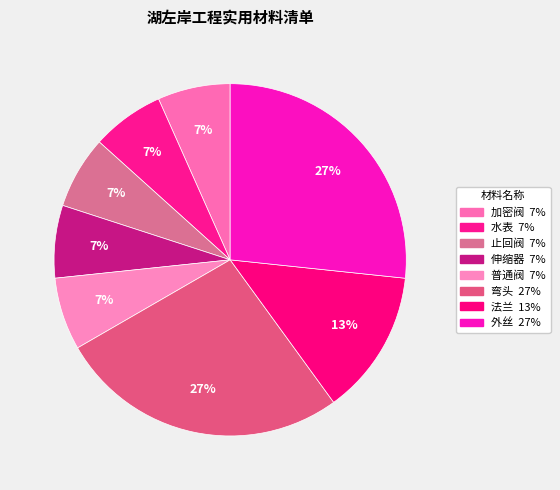

Does 加密阀 account for over 50% of the chart?

No